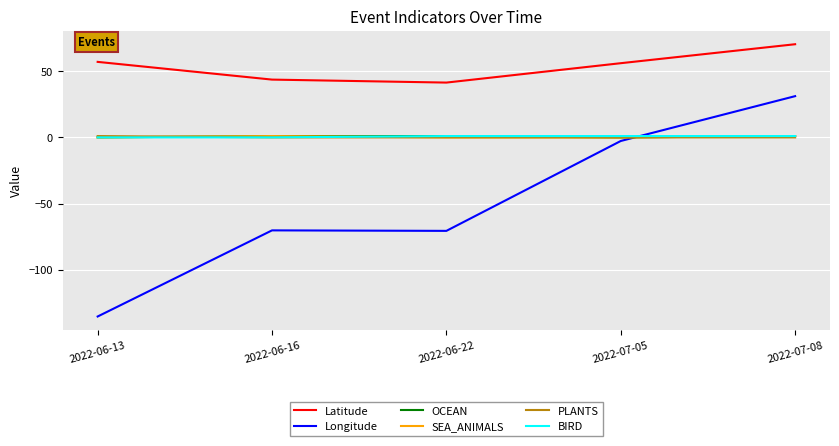

The BIRD series shows 1.0 at 2022-06-22. True or false?

True